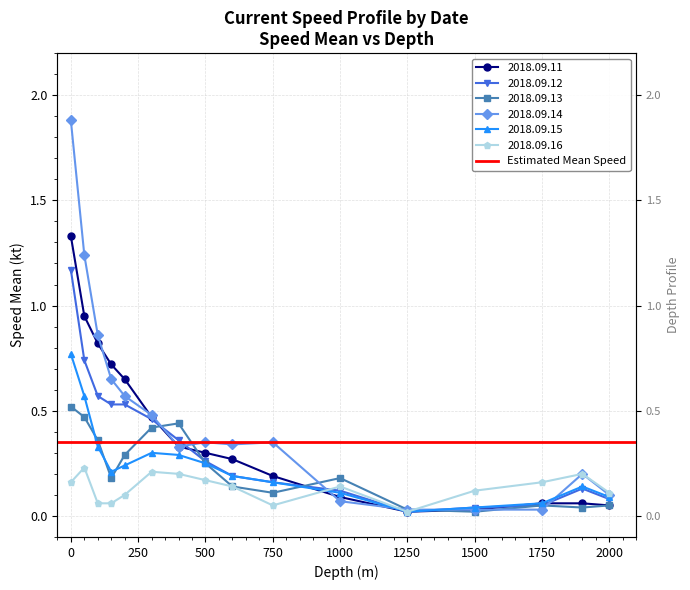

What is the average value of the 2018.09.13 series?

0.2